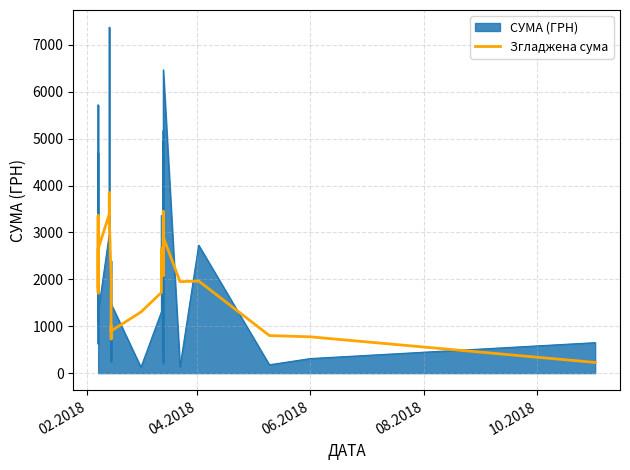

Does the chart have visible grid lines?

Yes